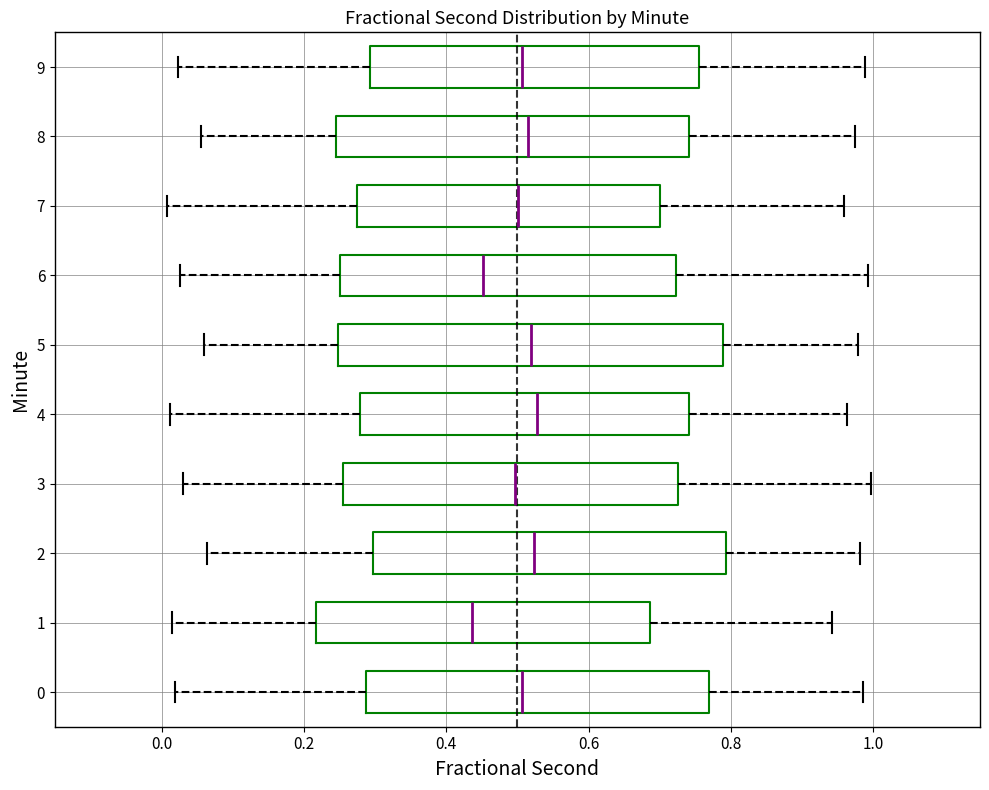

Reading bottom to top, transcribe this box plot: for each box, give where its median line is, the range the box spans, and where its two whiskers end, as read against the x-axis. The values are not printed on the chart, so give them approximately, as read against the axis.

0: median 0.50, box 0.28 to 0.76, whiskers 0.02 to 0.98
1: median 0.44, box 0.22 to 0.68, whiskers 0.02 to 0.94
2: median 0.52, box 0.30 to 0.80, whiskers 0.06 to 0.98
3: median 0.50, box 0.26 to 0.72, whiskers 0.04 to 1.00
4: median 0.52, box 0.28 to 0.74, whiskers 0.02 to 0.96
5: median 0.52, box 0.24 to 0.78, whiskers 0.06 to 0.98
6: median 0.46, box 0.26 to 0.72, whiskers 0.02 to 1.00
7: median 0.50, box 0.28 to 0.70, whiskers 0.00 to 0.96
8: median 0.52, box 0.24 to 0.74, whiskers 0.06 to 0.98
9: median 0.50, box 0.30 to 0.76, whiskers 0.02 to 0.98